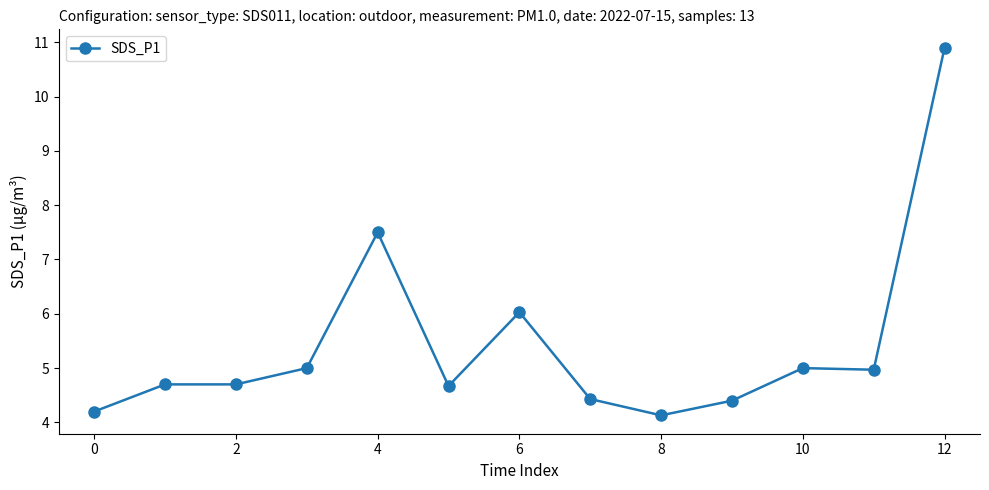

What is the smallest value displayed?

4.1